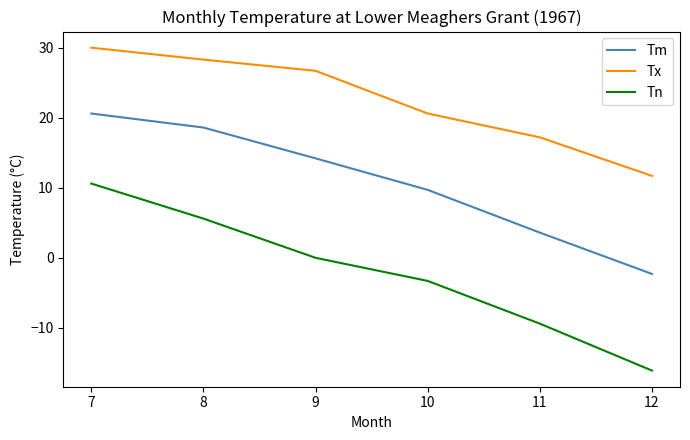

True or false: Tx has a value of 7.7 at 9.

False